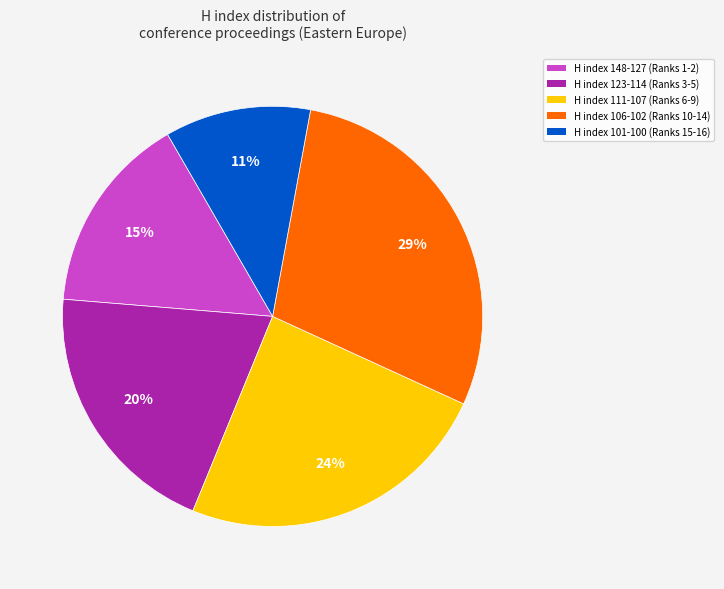

Count the number of slices in the pie.

5